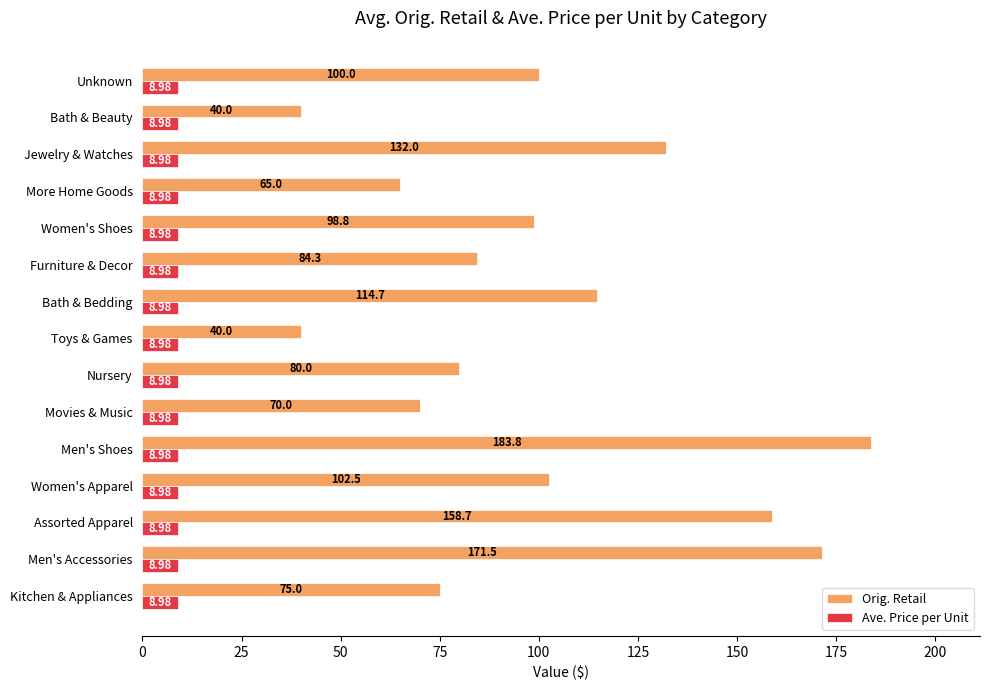

How many values in the Orig. Retail series are below 98?

7